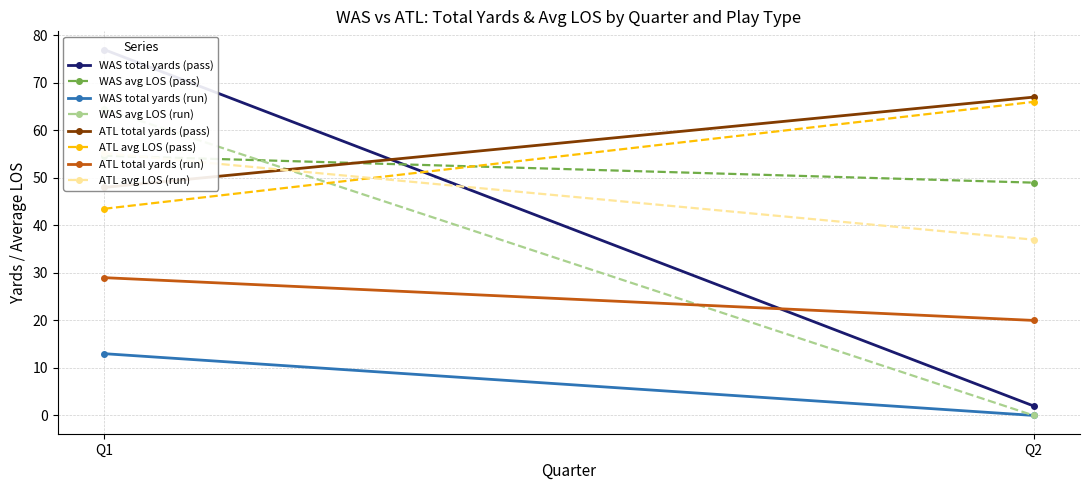

Is it true that run yards equals 0.0 at Q2 ATL pass?

True